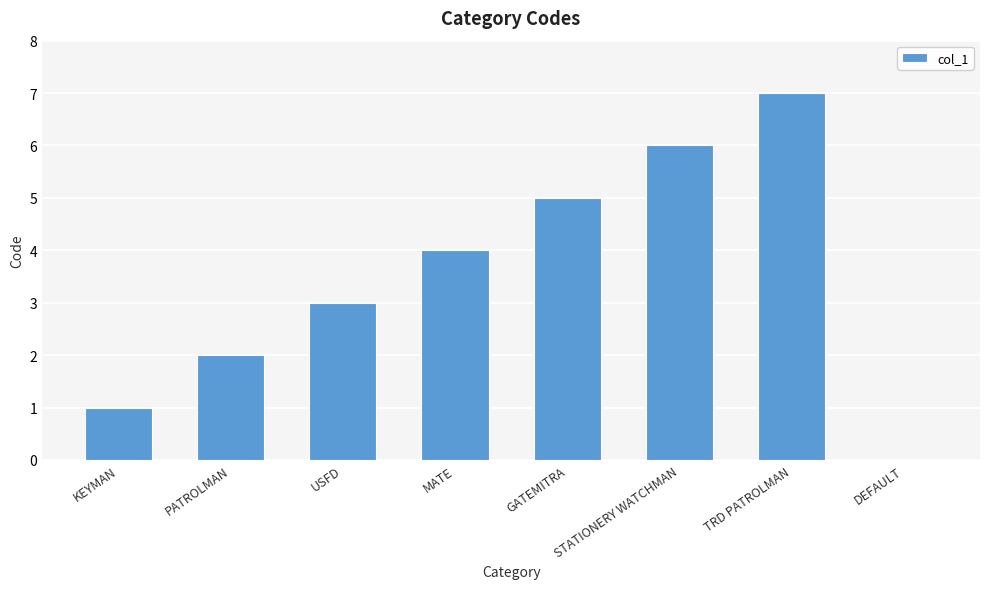

What is the greatest value displayed?

7